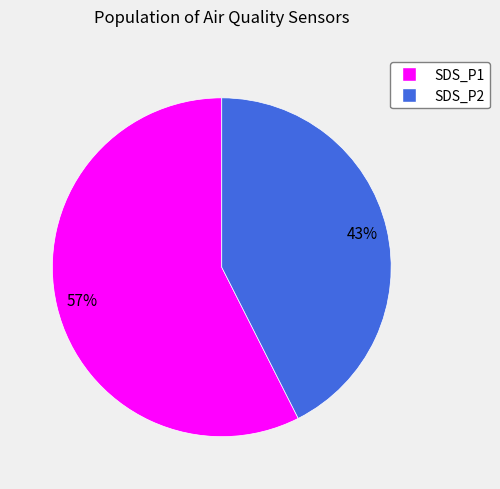

What percentage is the SDS_P1 slice, to the nearest percent?

57%